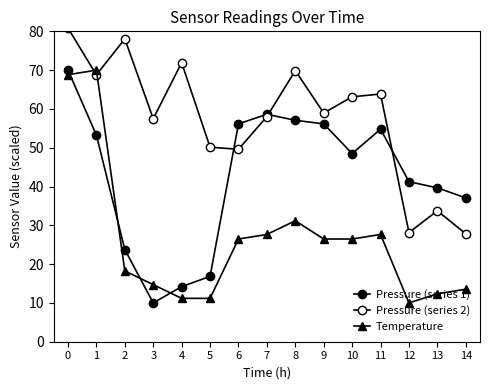

Is the value of Pressure (series 2) at 1 greater than the value of Temperature at 9?

Yes